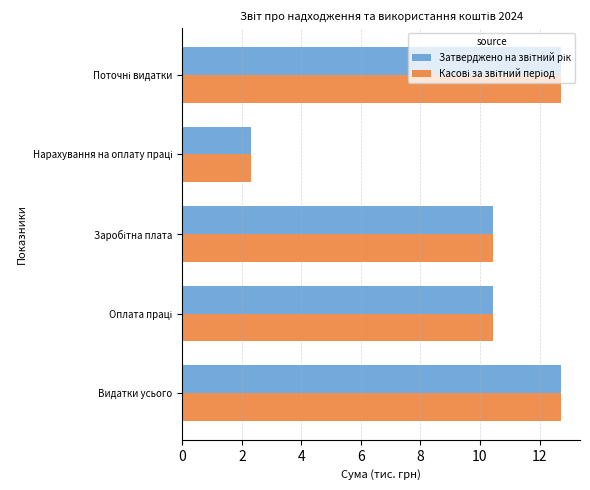

What is the maximum value shown in the chart?

12.7